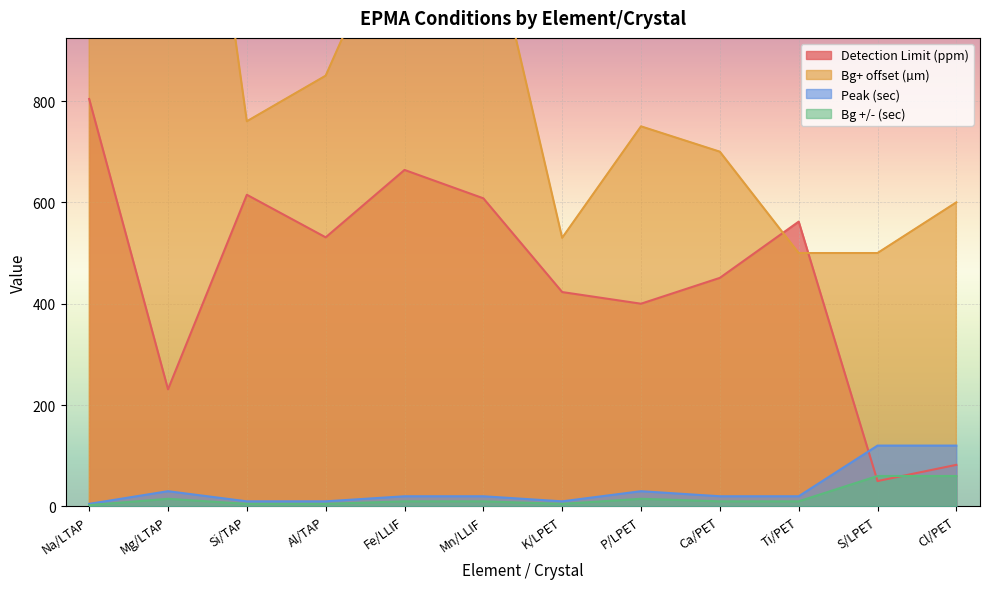

Is the value of Peak (sec) at Mg/LTAP greater than the value of Detection Limit (ppm) at Ca/PET?

No